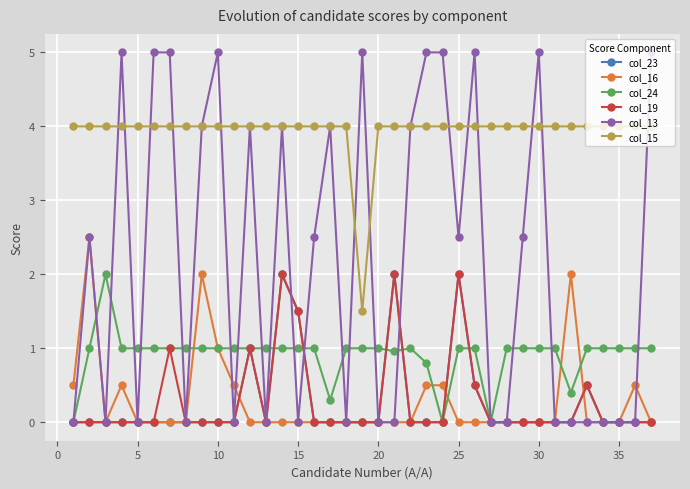

Reading left to right, extract all data points from this chart.

col_23: 0.0	0.0	0.0	0.0	0.0	0.0	0.0	0.0	0.0	0.0	0.0	1.0	0.0	2.0	1.5	0.0	0.0	0.0	0.0	0.0	2.0	0.0	0.0	0.0	2.0	0.5	0.0	0.0	0.0	0.0	0.0	0.0	0.5	0.0	0.0	0.0	0.0
col_16: 0.5	2.5	0.0	0.5	0.0	0.0	0.0	0.0	2.0	1.0	0.5	0.0	0.0	0.0	0.0	0.0	0.0	0.0	0.0	0.0	0.0	0.0	0.5	0.5	0.0	0.0	0.0	0.0	0.0	0.0	0.0	2.0	0.0	0.0	0.0	0.5	0.0
col_24: 0.0	1.0	2.0	1.0	1.0	1.0	1.0	1.0	1.0	1.0	1.0	1.0	1.0	1.0	1.0	1.0	0.3	1.0	1.0	1.0	1.0	1.0	0.8	0.0	1.0	1.0	0.0	1.0	1.0	1.0	1.0	0.4	1.0	1.0	1.0	1.0	1.0
col_19: 0.0	0.0	0.0	0.0	0.0	0.0	1.0	0.0	0.0	0.0	0.0	1.0	0.0	2.0	1.5	0.0	0.0	0.0	0.0	0.0	2.0	0.0	0.0	0.0	2.0	0.5	0.0	0.0	0.0	0.0	0.0	0.0	0.5	0.0	0.0	0.0	0.0
col_13: 0.0	2.5	0.0	5.0	0.0	5.0	5.0	0.0	4.0	5.0	0.0	4.0	0.0	4.0	0.0	2.5	4.0	0.0	5.0	0.0	0.0	4.0	5.0	5.0	2.5	5.0	0.0	0.0	2.5	5.0	0.0	0.0	0.0	0.0	0.0	0.0	5.0
col_15: 4.0	4.0	4.0	4.0	4.0	4.0	4.0	4.0	4.0	4.0	4.0	4.0	4.0	4.0	4.0	4.0	4.0	4.0	1.5	4.0	4.0	4.0	4.0	4.0	4.0	4.0	4.0	4.0	4.0	4.0	4.0	4.0	4.0	4.0	4.0	4.0	4.0